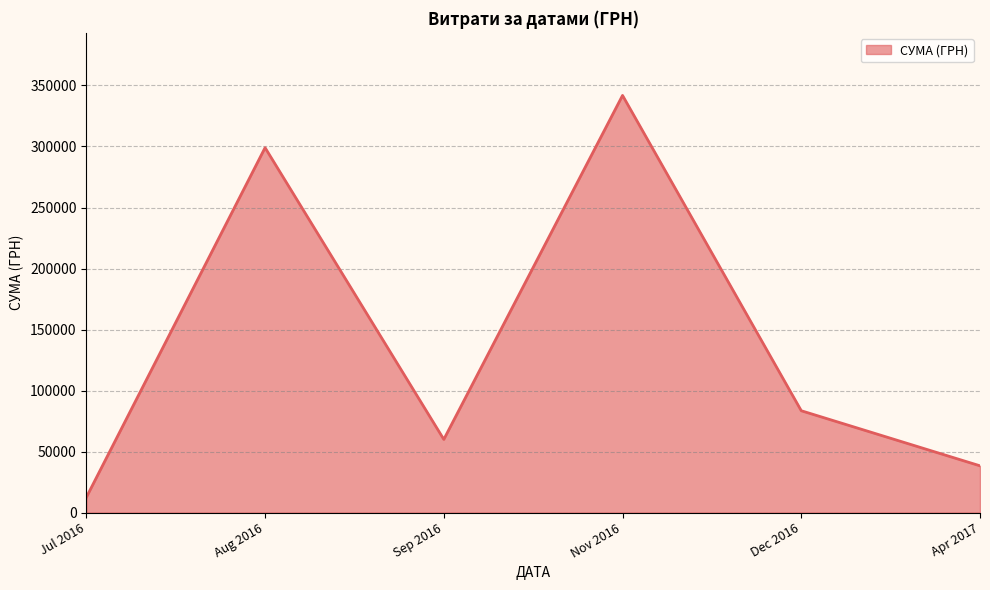

The value at Sep 2016 is 59978.6. True or false?

True